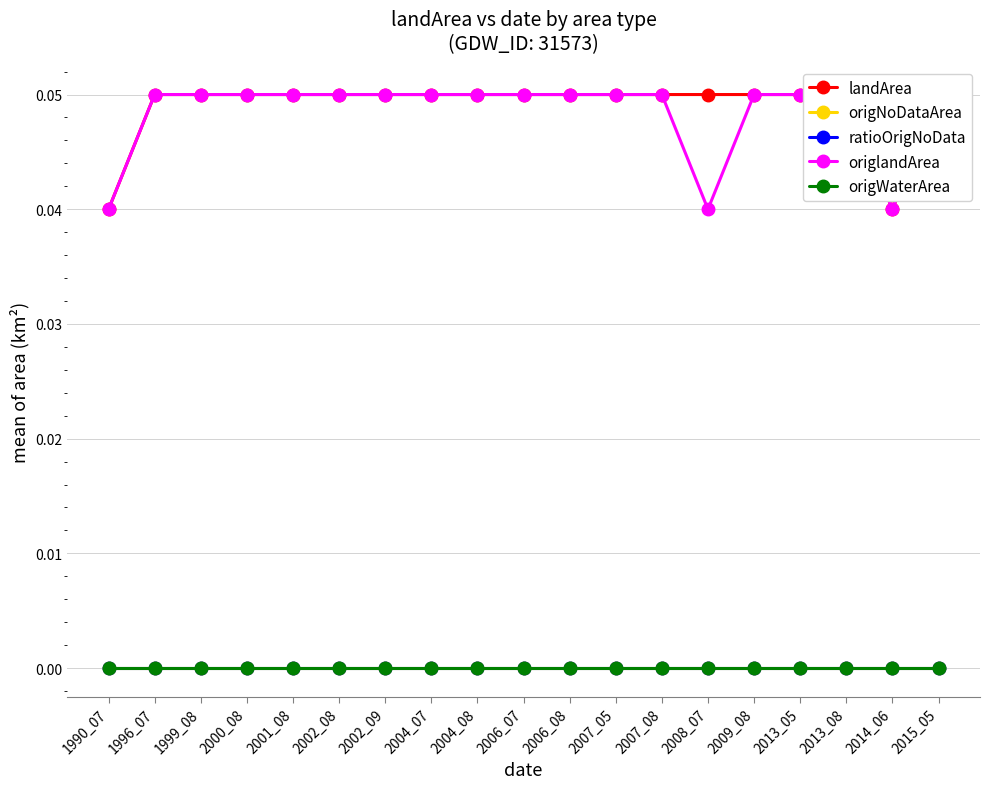

At which category is the sum across all series the highest?

1996_07